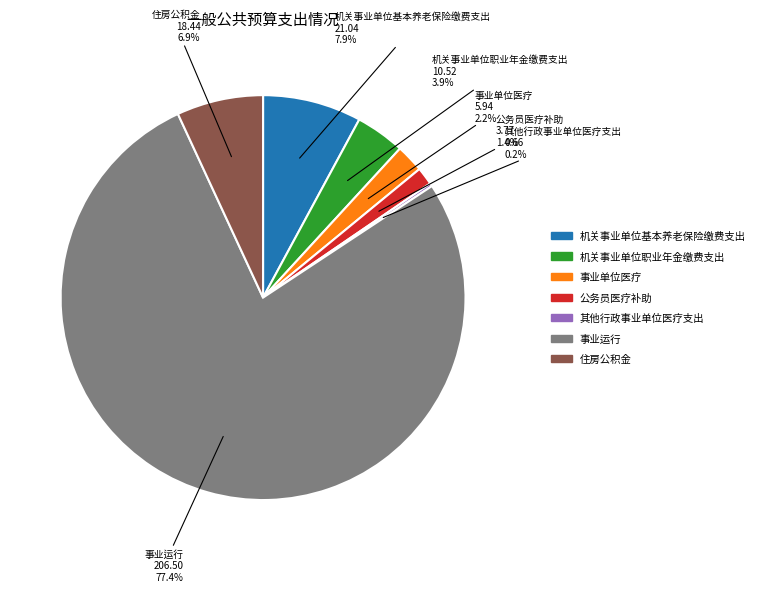

How much of the chart is everything except 机关事业单位职业年金缴费支出?

96.1%